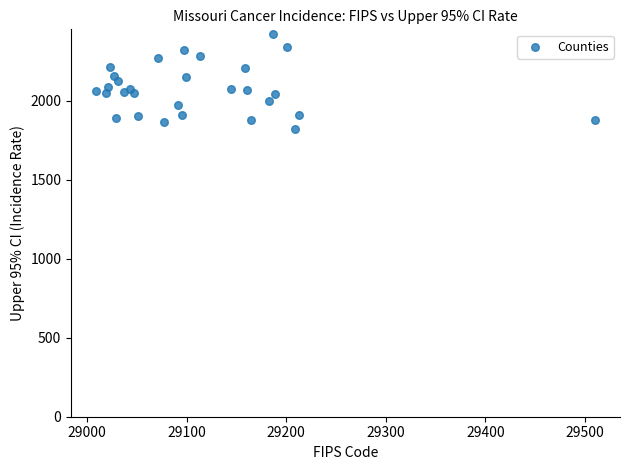

What is the range of X values (max minus min)?

501.0